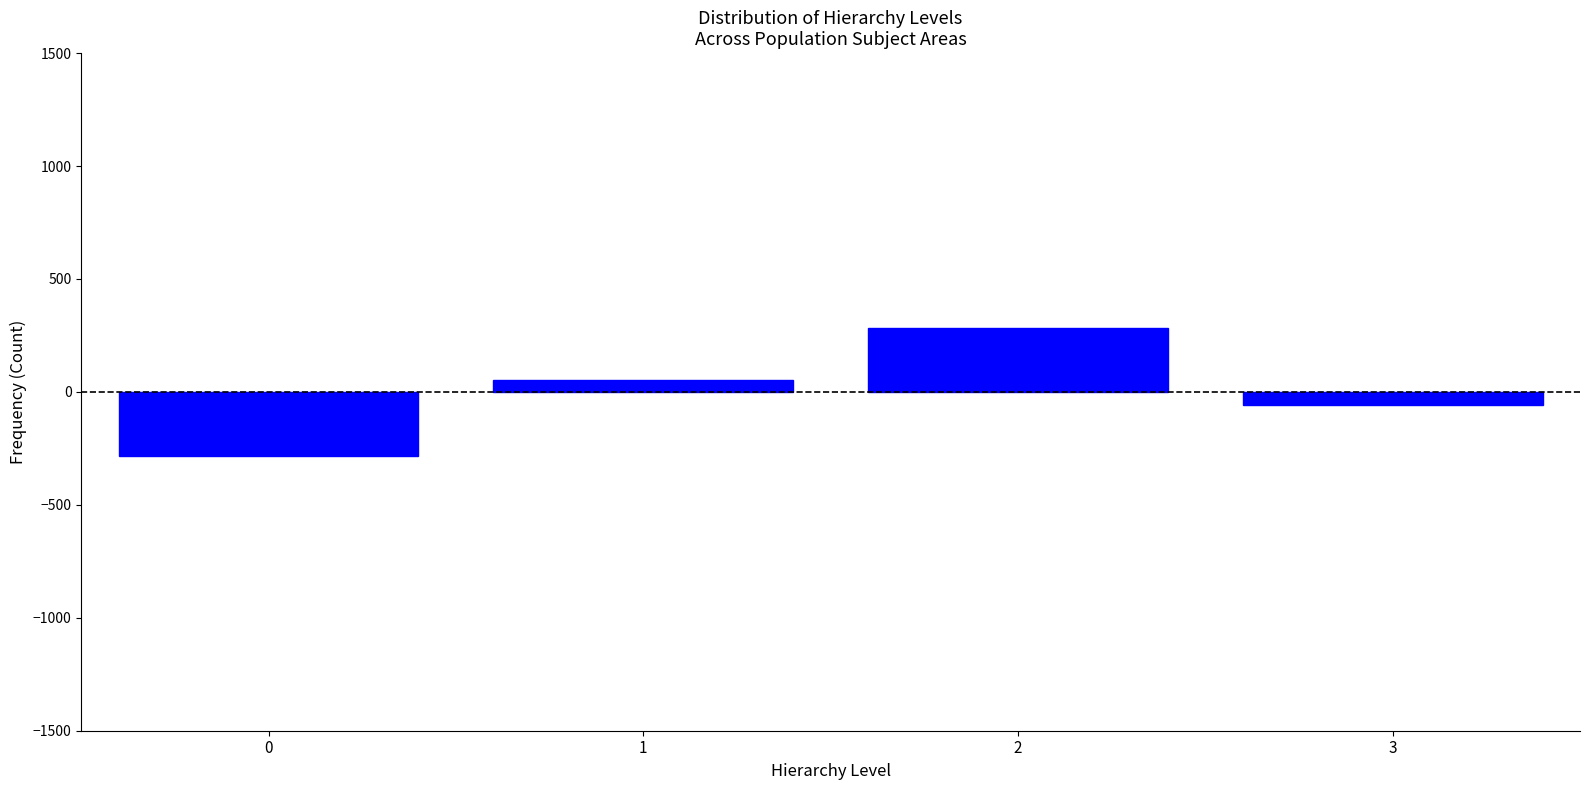

Reading right to left, what are all the values shown in this chart?

-56.2	284.8	54.8	-283.2